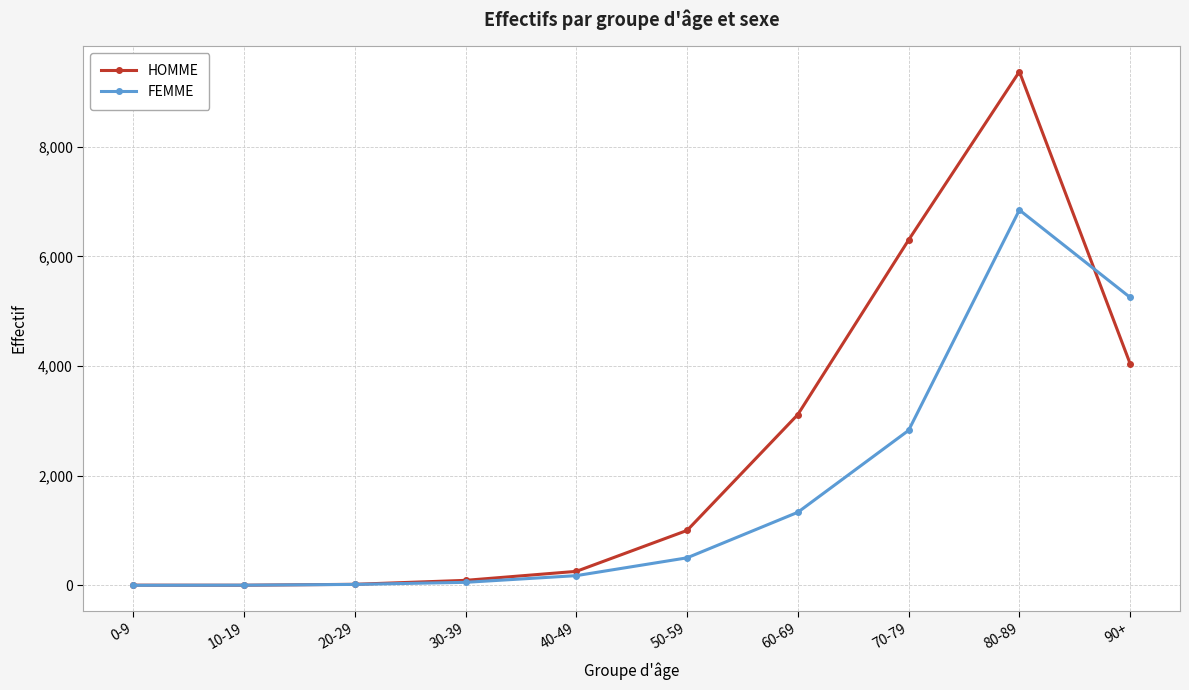

Is the value of FEMME at 80-89 greater than the value of HOMME at 30-39?

Yes